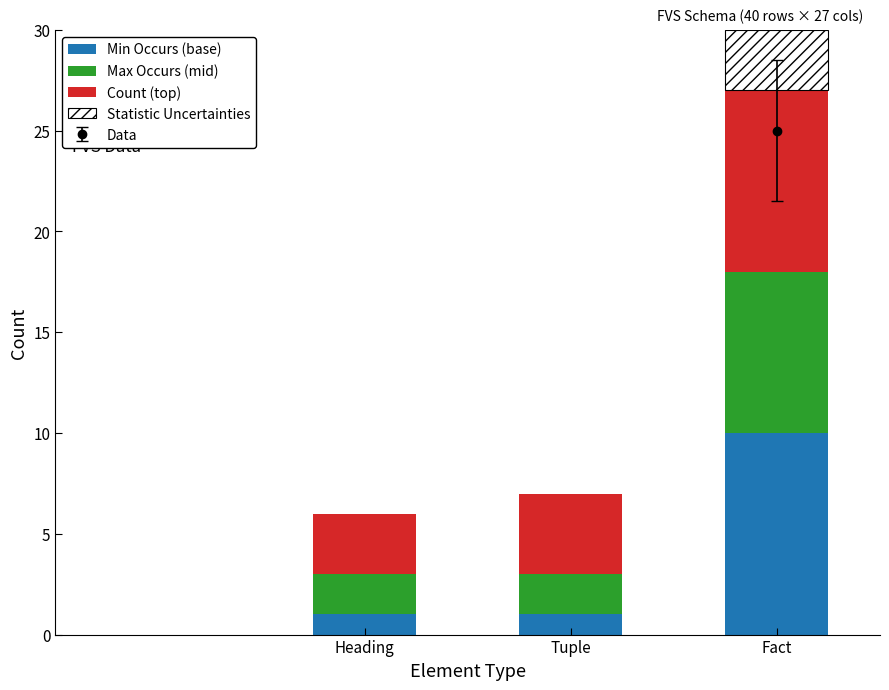

The Max Occurs (mid) series shows 2 at Tuple. True or false?

True